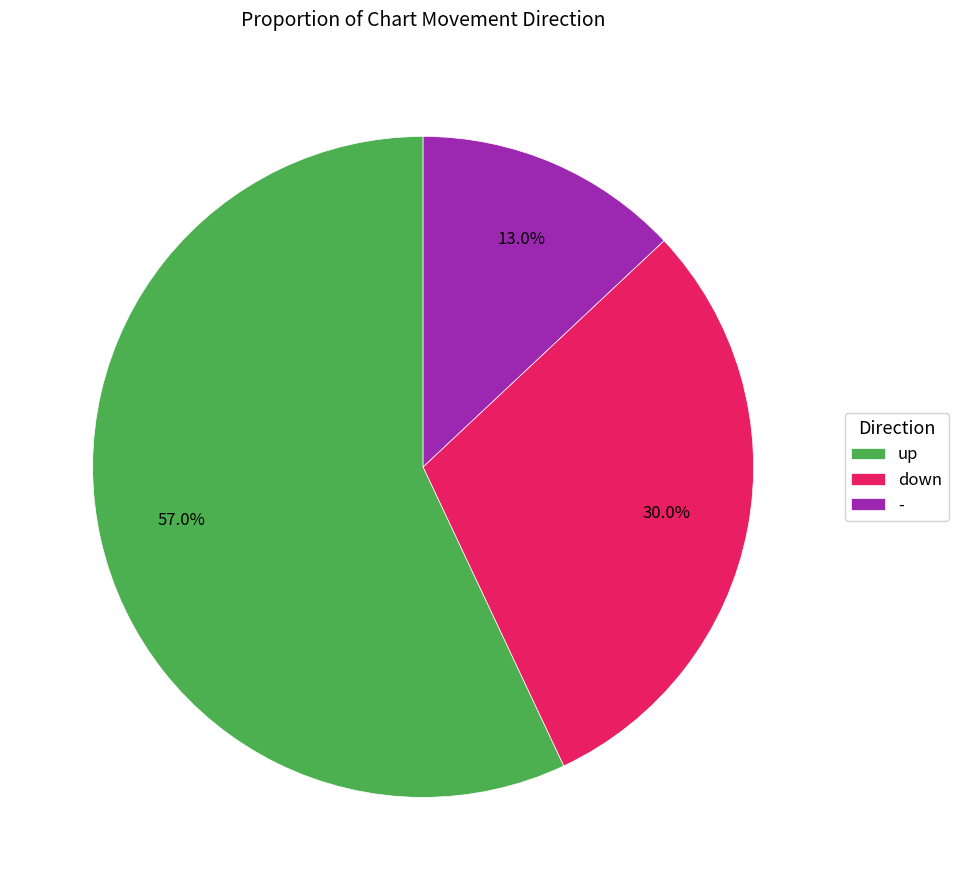

Between - and down, which is larger?

down